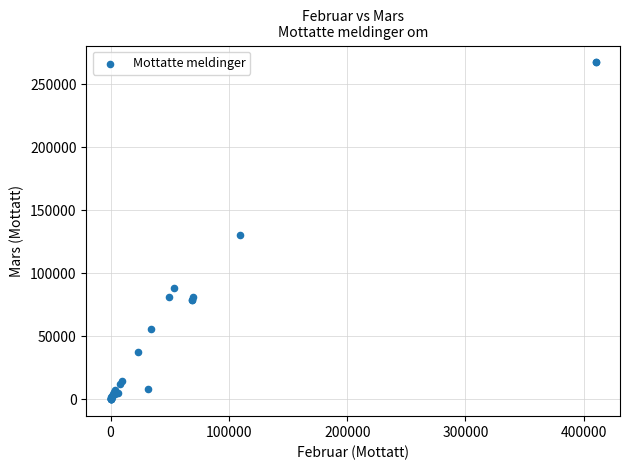

What Y value in the scatter plot is closest to 133777?

130486